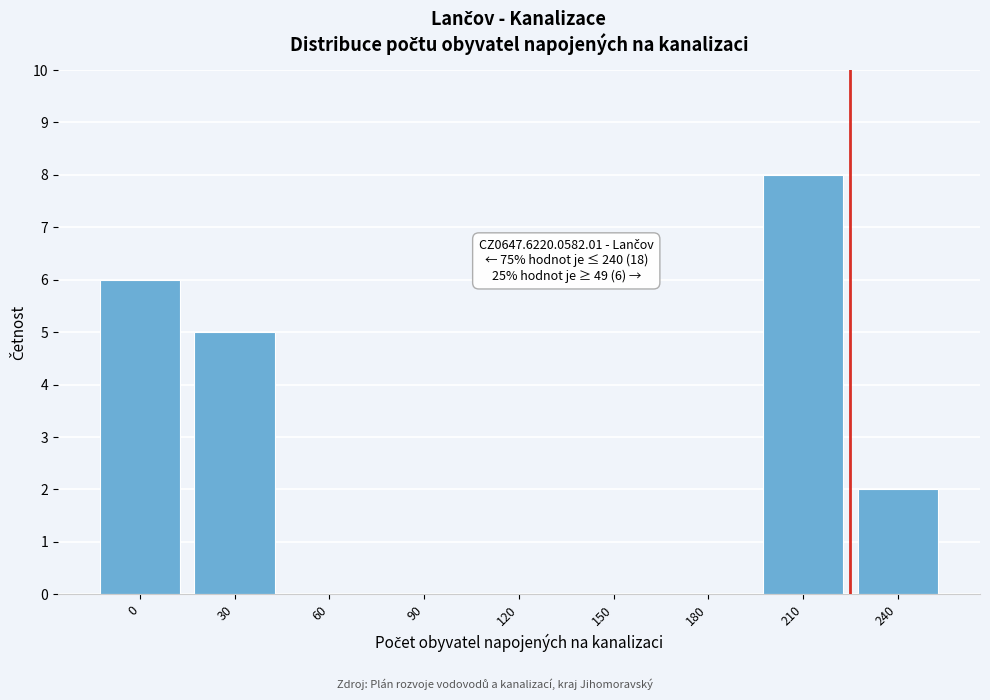

Reading left to right, extract all data points from this chart.

0=6	30=5	60=0	90=0	120=0	150=0	180=0	210=8	240=2